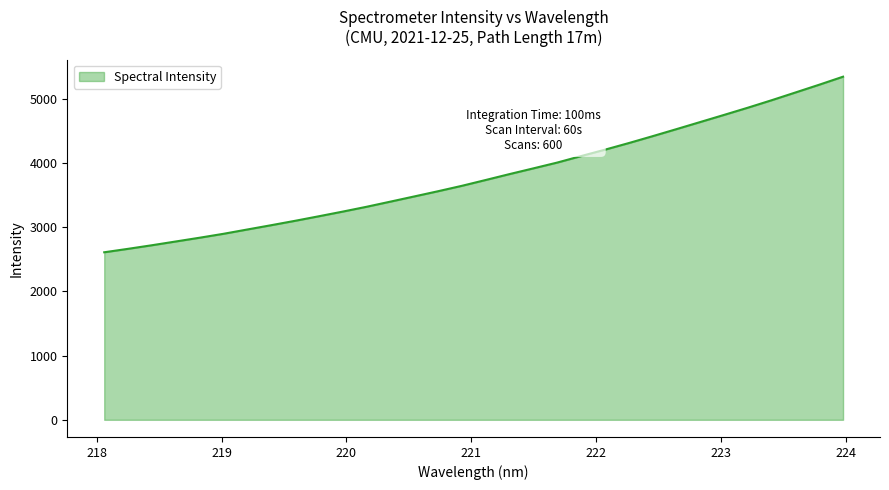

What is the maximum value shown in the chart?

5340.7